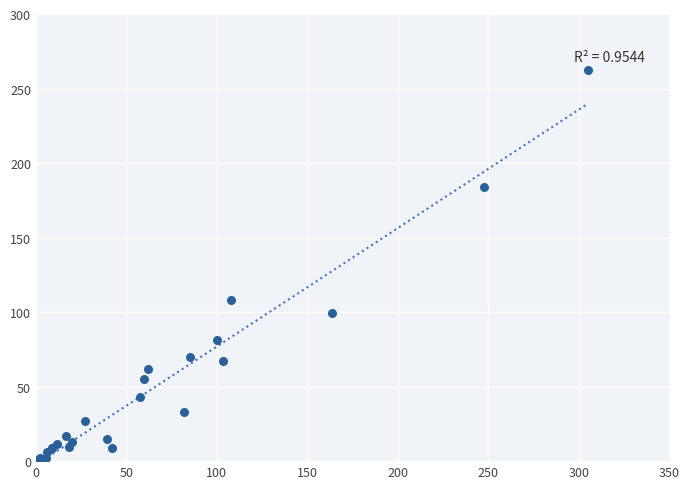

What Y value in the scatter plot is closest to 131?

108.0